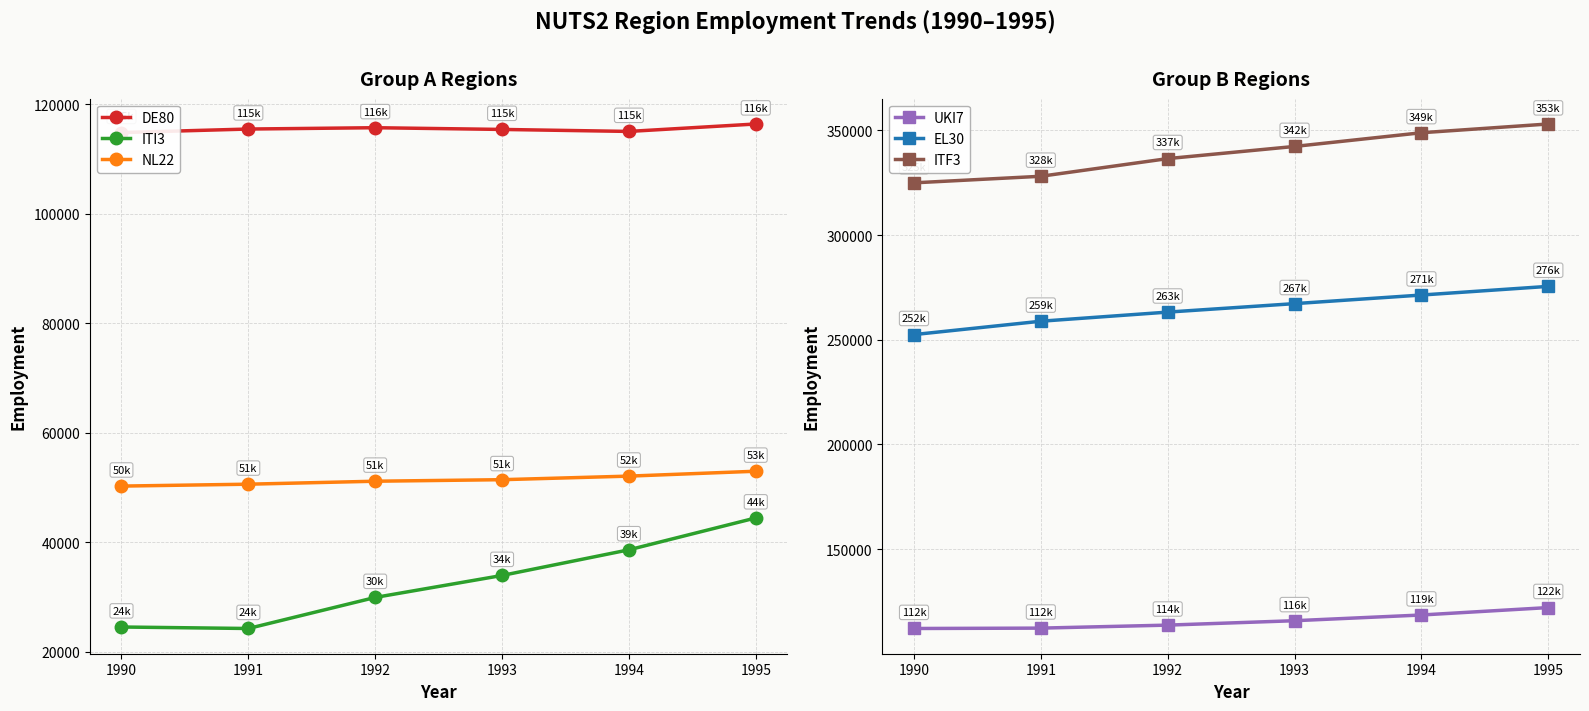

Count the number of data series in this chart.

6